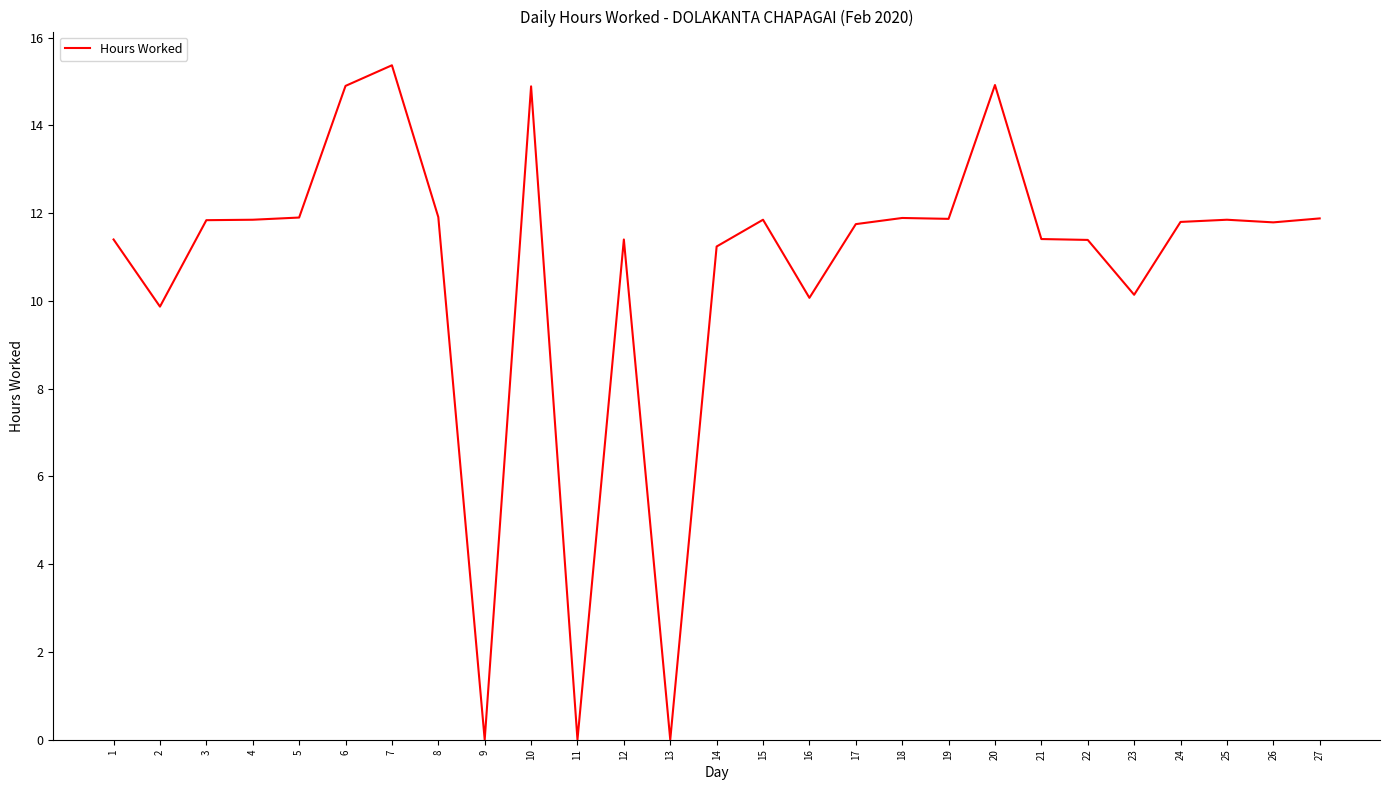

How many lines are shown in the chart?

1